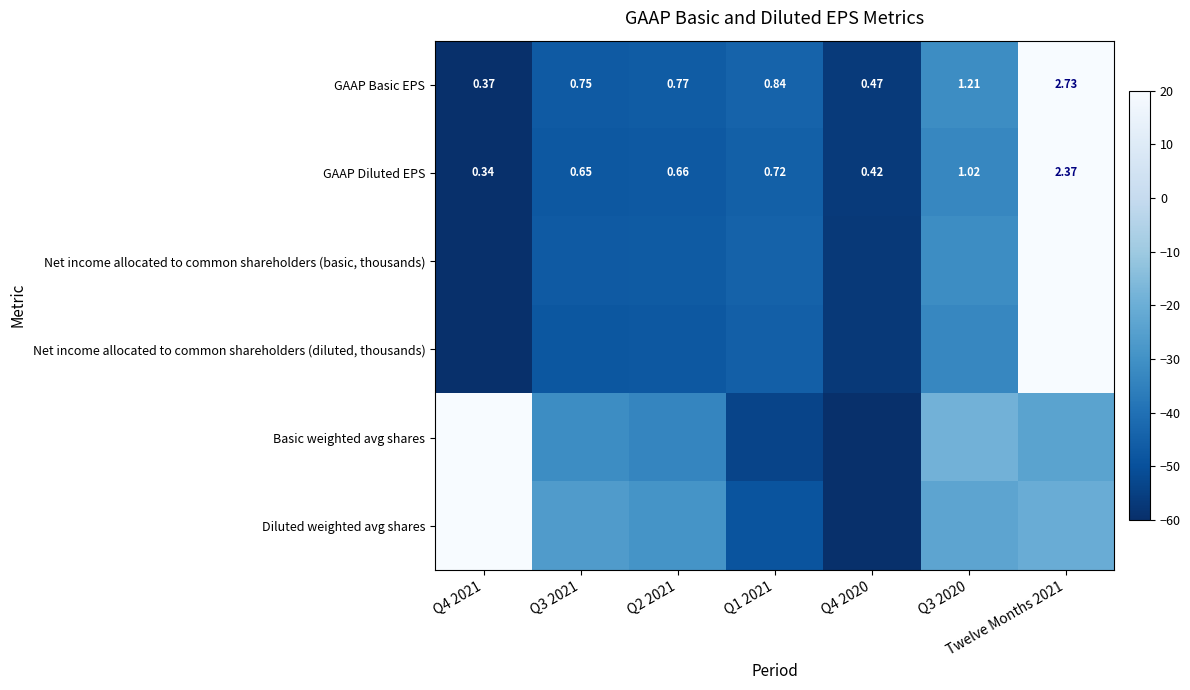

Between Q2 2021 and Q3 2021, which is larger?

Q2 2021